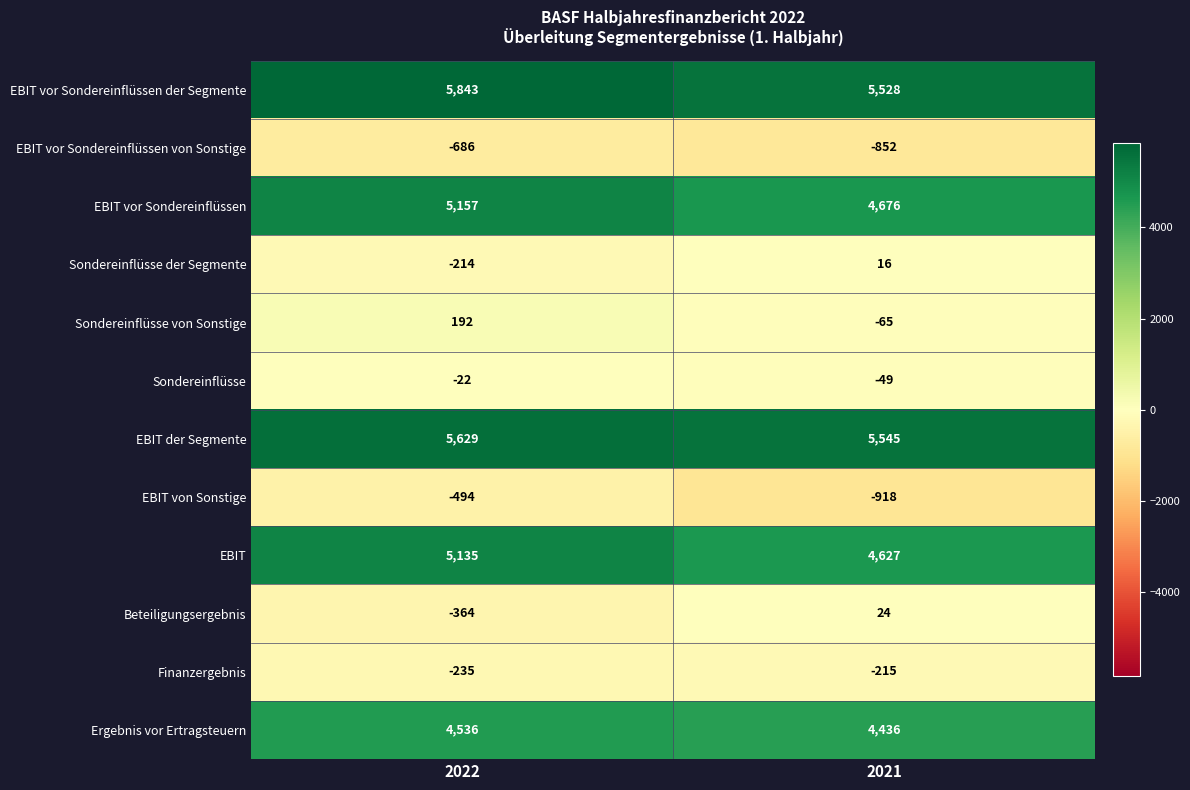

Which series has the largest range (max minus min)?

EBIT